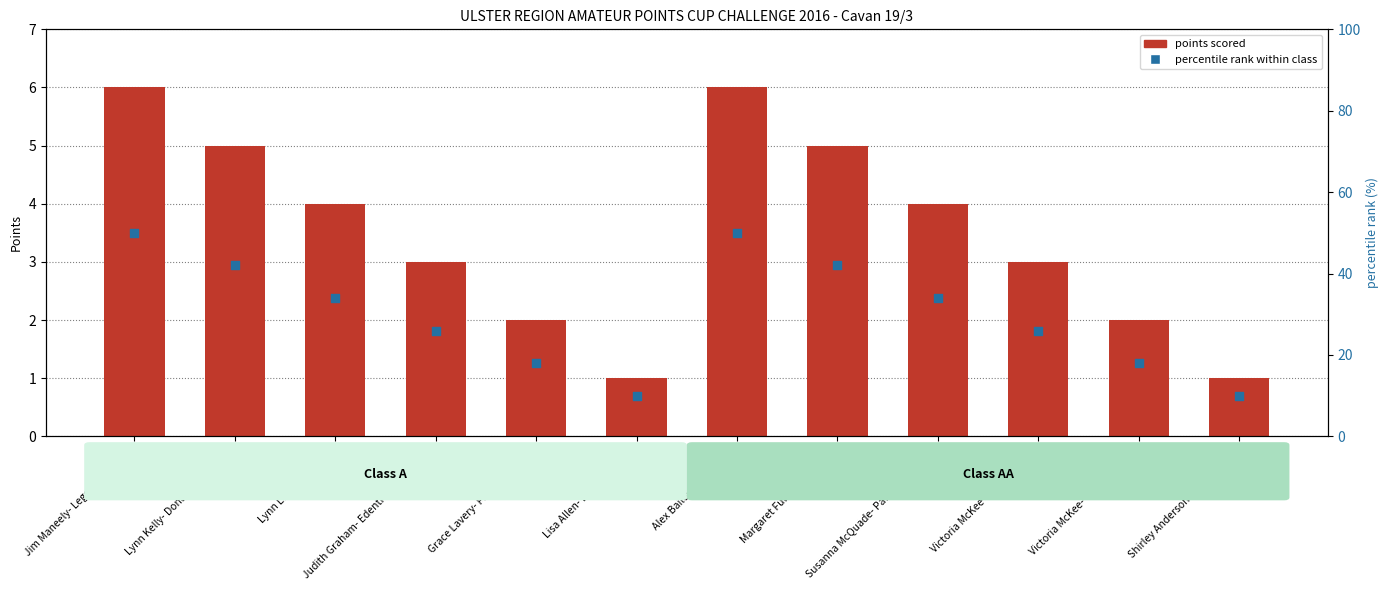

Which series has the widest spread of Y values?

percentile rank within class A